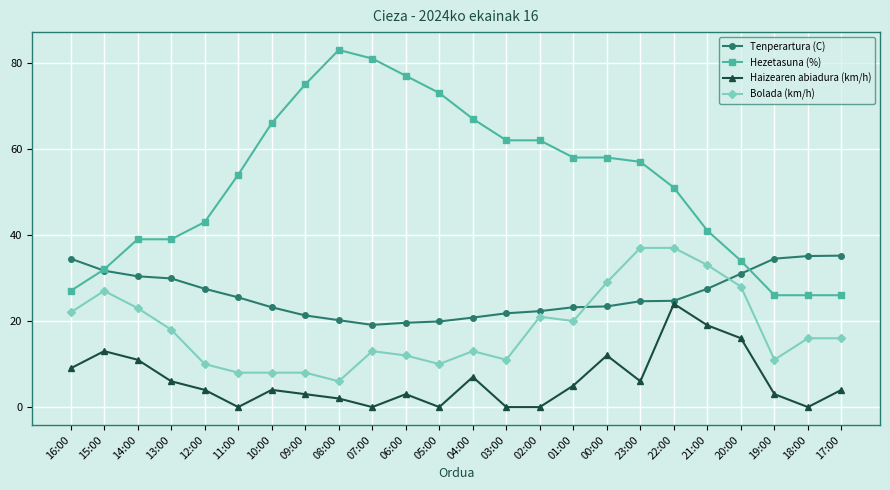

What is the spread (max minus min) of values at 09:00?

72.0